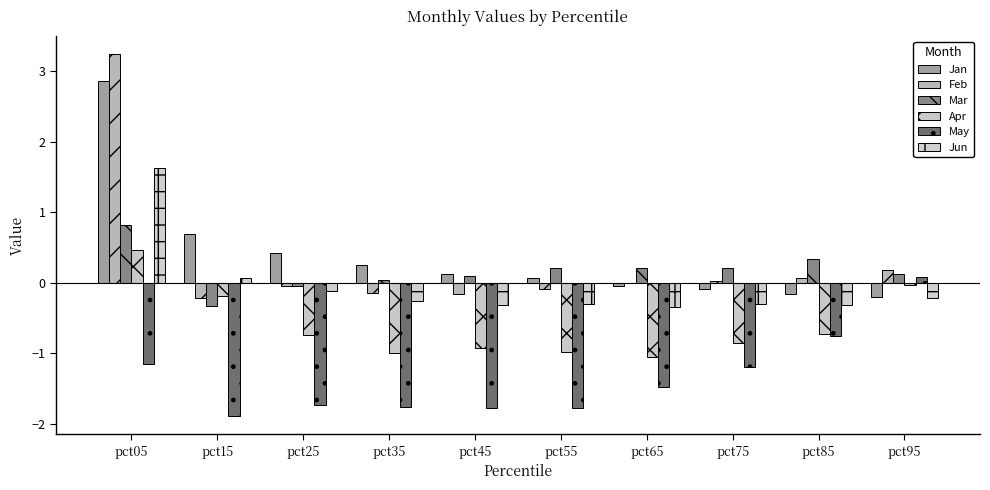

At pct35, list the series in order from largest to smallest.

Jan, Mar, Feb, Jun, Apr, May